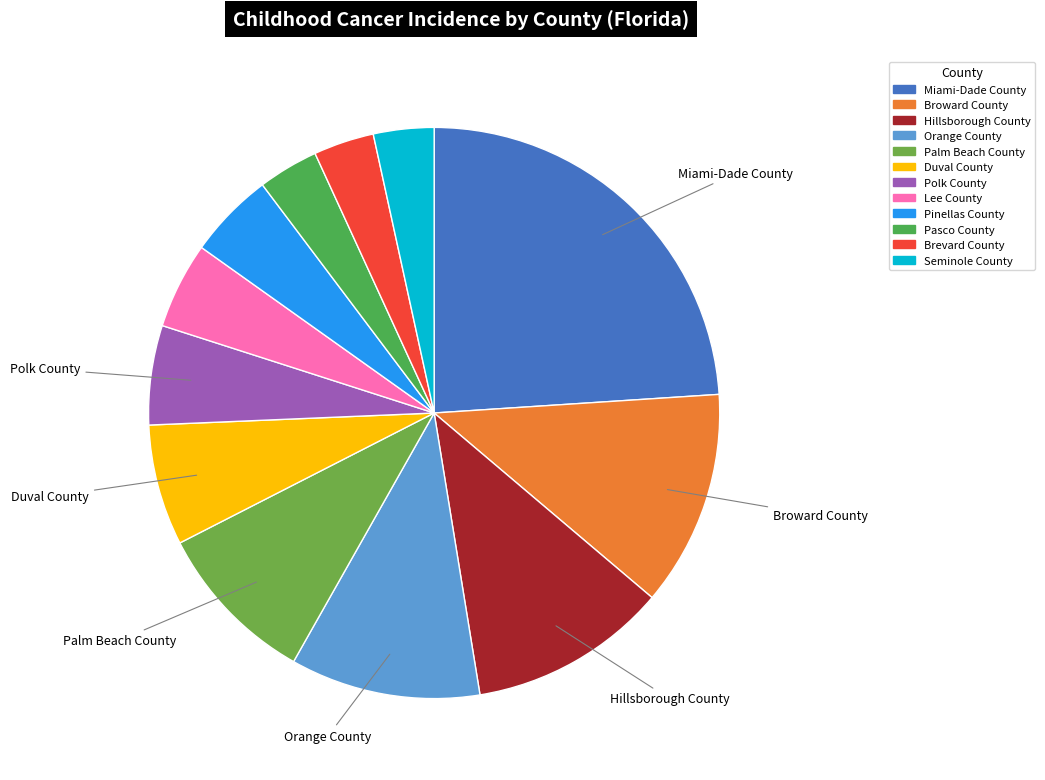

Does Duval County represent more than half of the total?

No